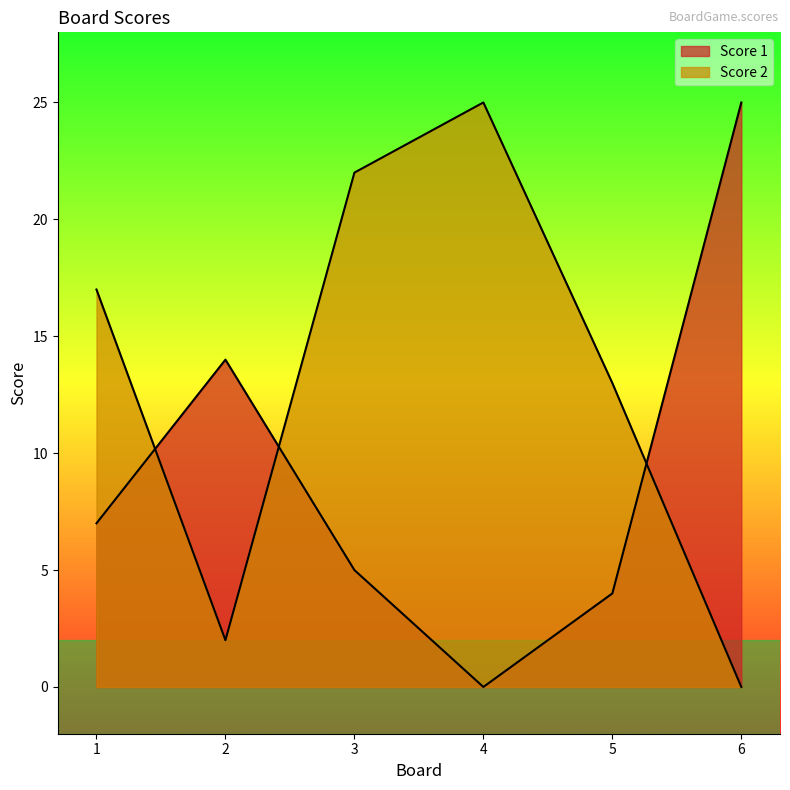

What is the highest value of the Score 2 series?

25